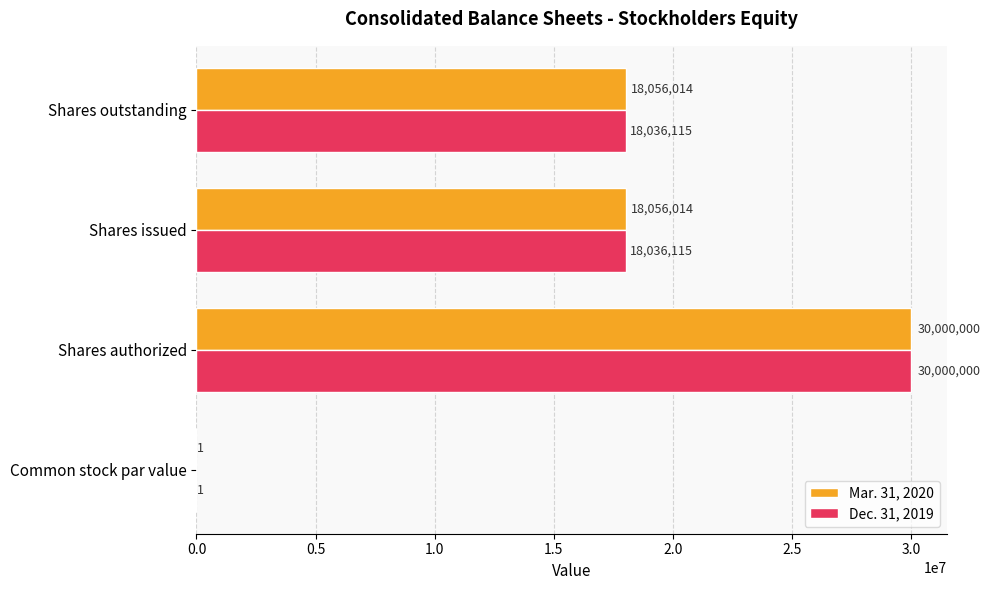

Between Shares authorized and Shares issued, which series saw the biggest shift?

Dec. 31, 2019